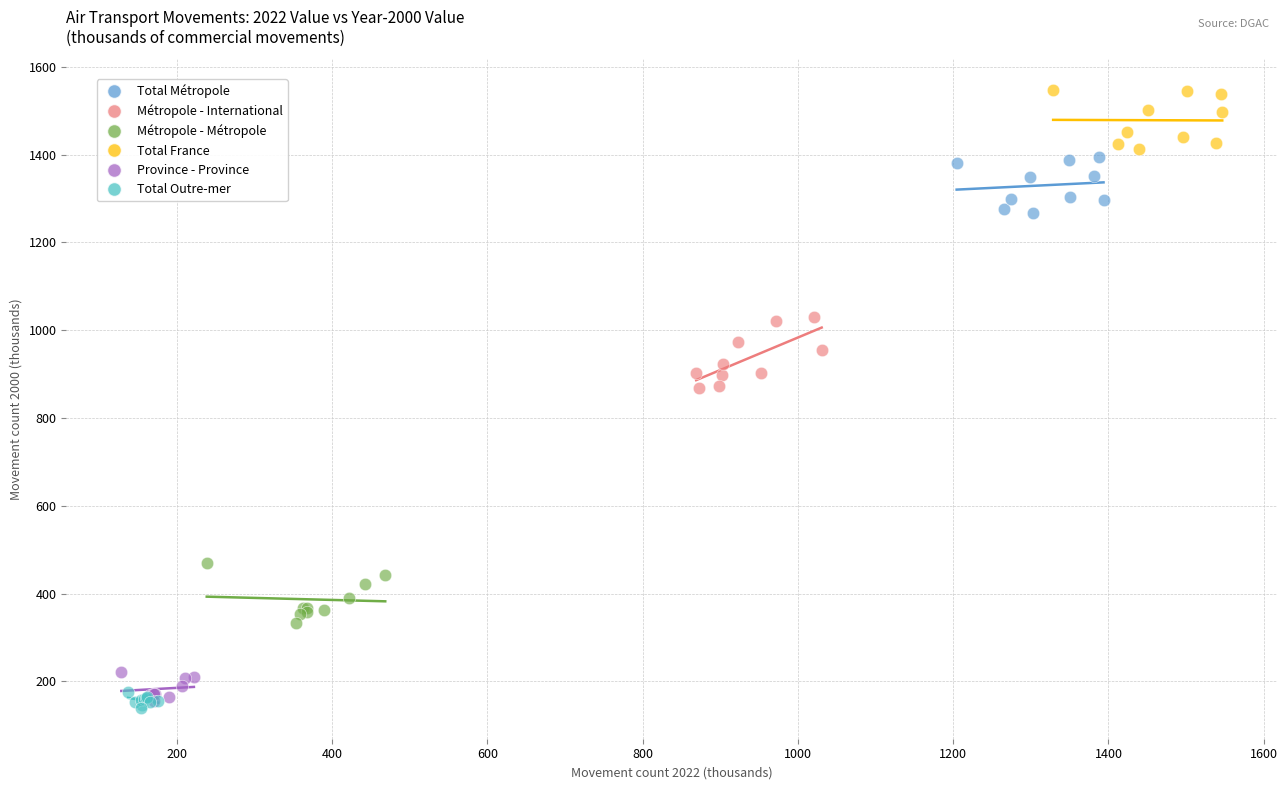

Which series reaches the maximum Y coordinate?

Total France